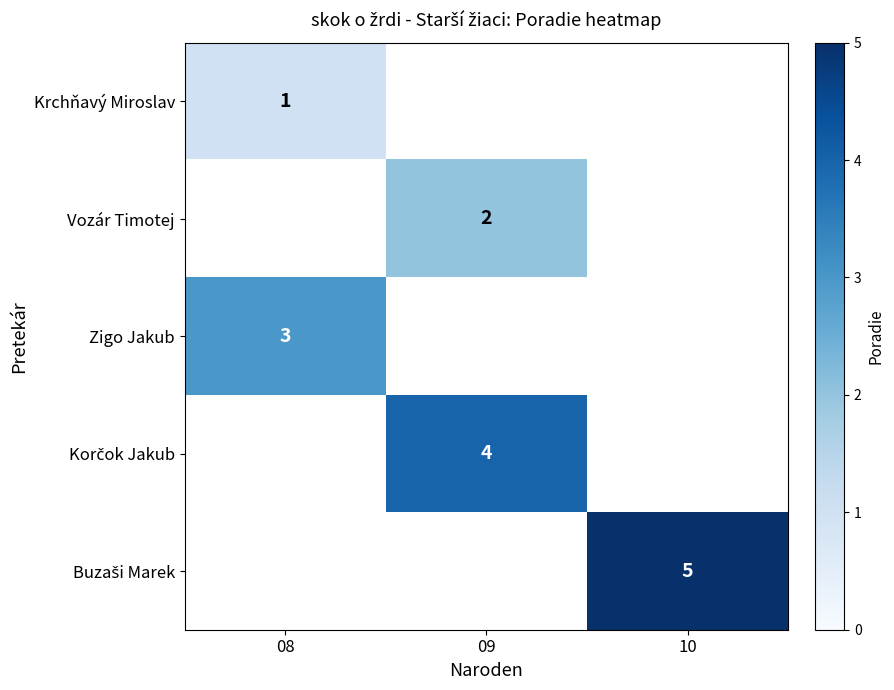

What is the minimum value shown in the chart?

1.0